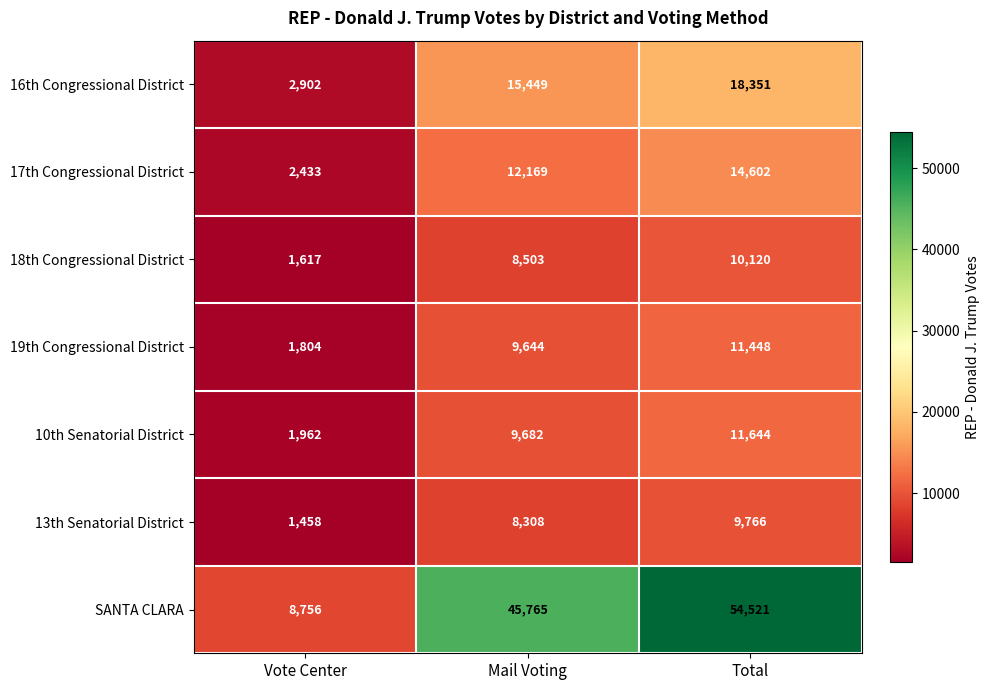

Count the number of data series in this chart.

7